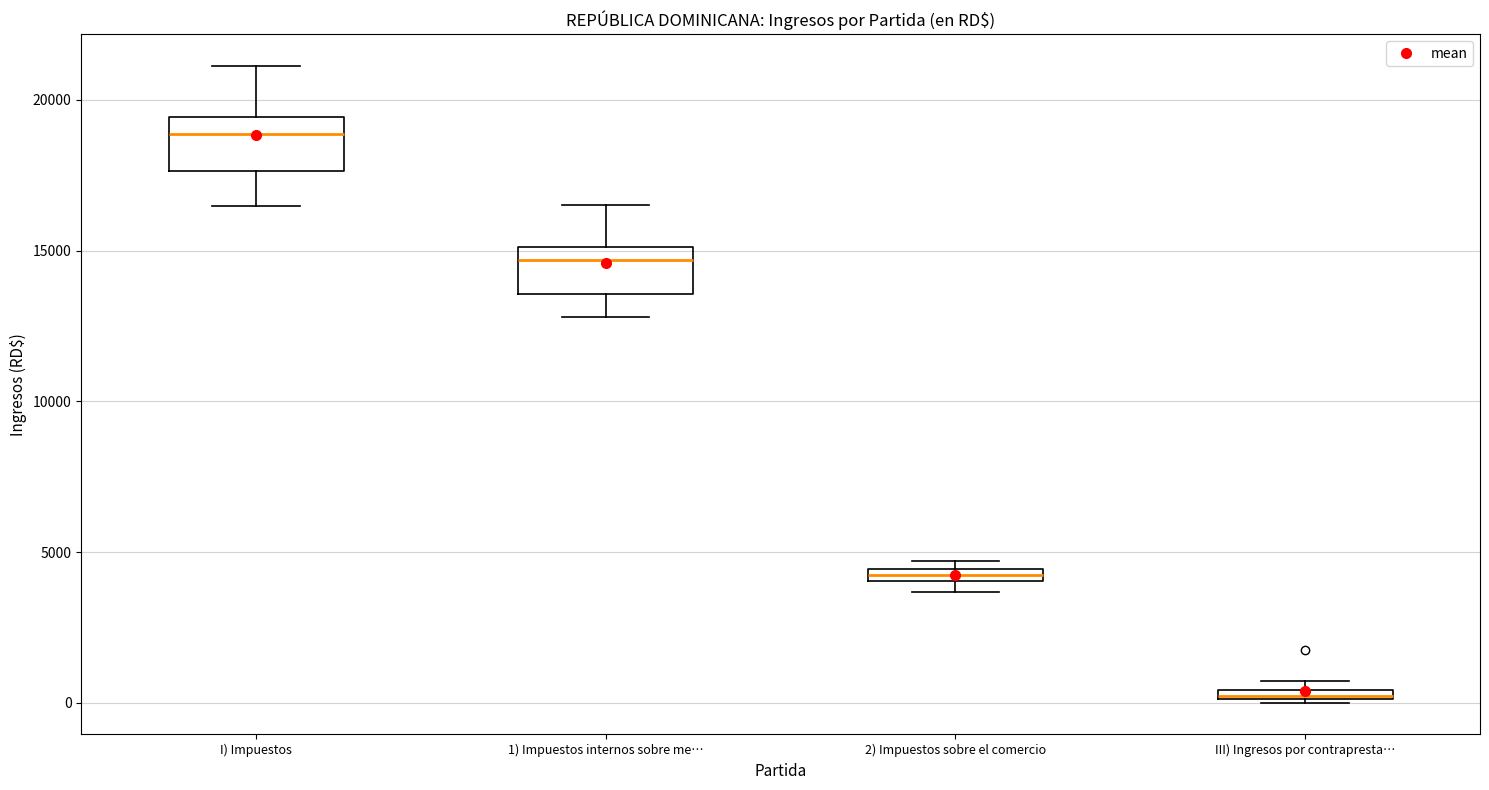

Where is the lower edge of the box for 2) Impuestos sobre el comercio on the y-axis? The values are not printed on the chart, so give them approximately, as read against the axis.

4000